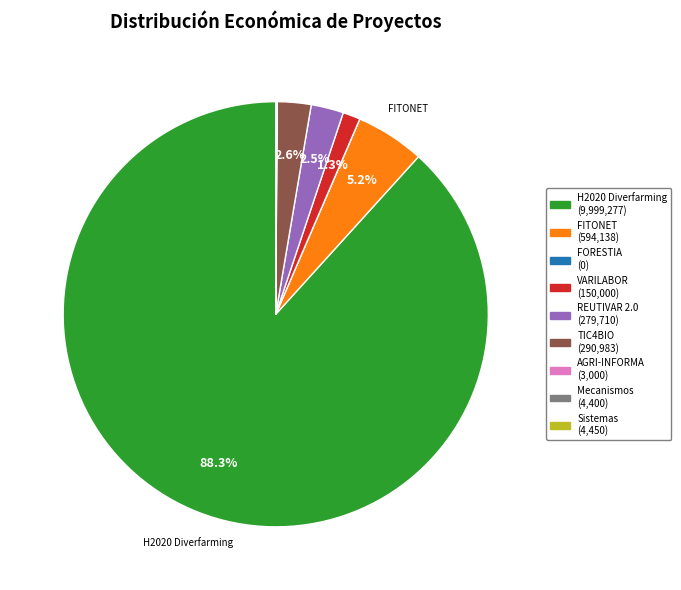

Is there a majority slice in this chart?

Yes